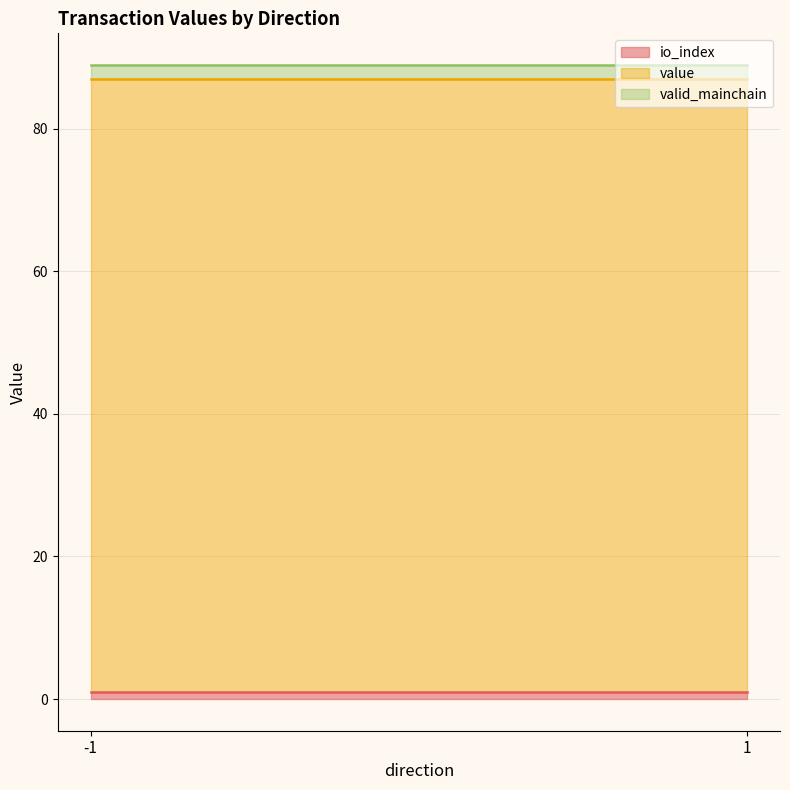

What is the greatest value displayed?

85.9